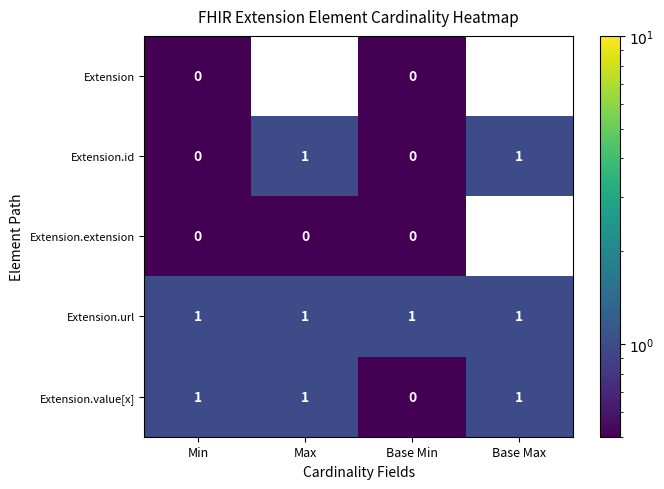

At which category does the chart reach its minimum across all series?

Min